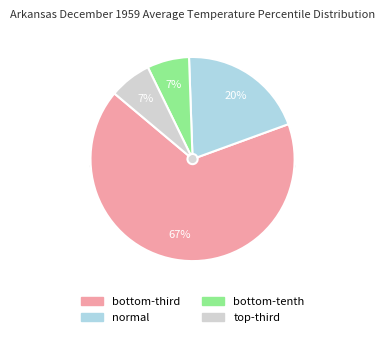

Which category has the smallest portion of the pie?

bottom-tenth